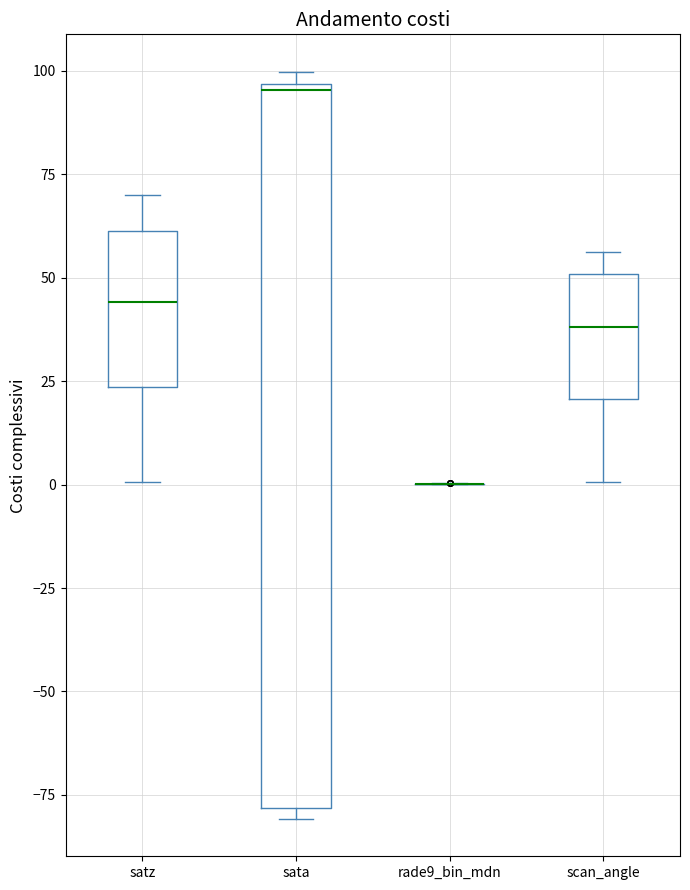

Reading left to right, transcribe this box plot: for each box, give where its median line is, the range the box spans, and where its two whiskers end, as read against the y-axis. The values are not printed on the chart, so give them approximately, as read against the axis.

satz: median 45, box 25 to 60, whiskers 0 to 70
sata: median 95, box -80 to 95, whiskers -80 (just below the box's lower edge) to 100
rade9_bin_mdn: box collapsed to a line at 0, whiskers 0 to 0
scan_angle: median 40, box 20 to 50, whiskers 0 to 55